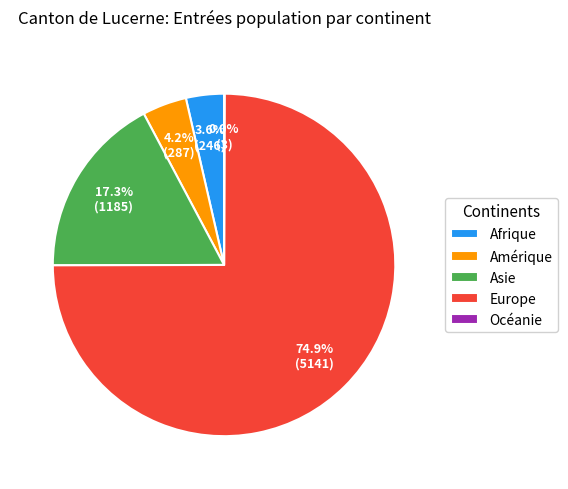

What is the ratio of the value at Amérique to the value at Afrique?

1.2